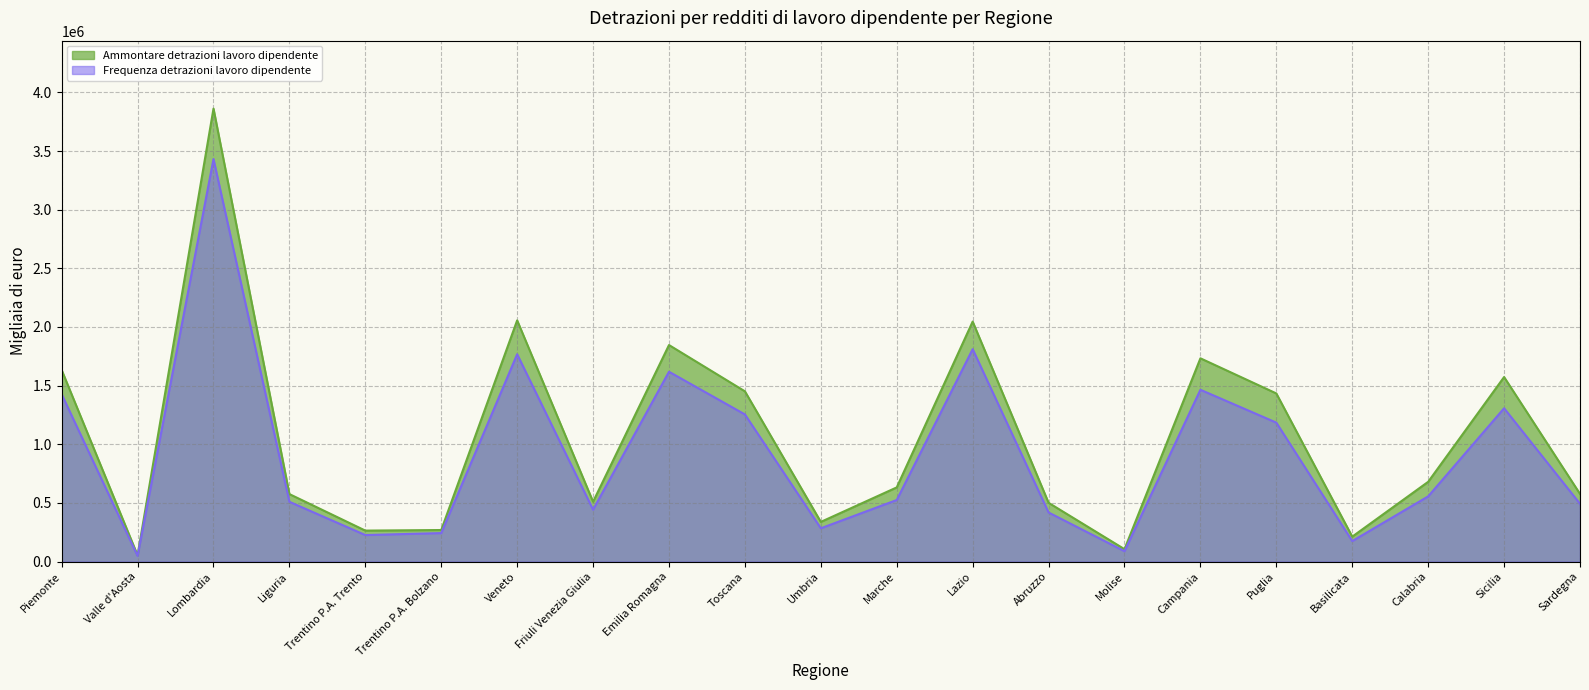

What is the difference between the Frequenza detrazioni lavoro dipendente values at Umbria and Campania?

1180875